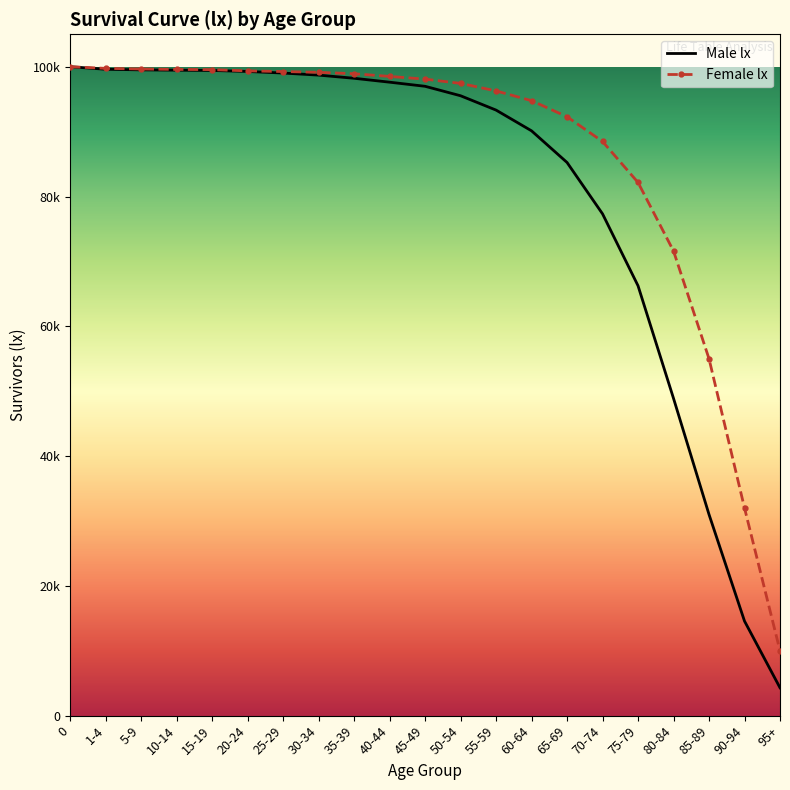

True or false: Male lx has a value of 95528 at 50-54.

True